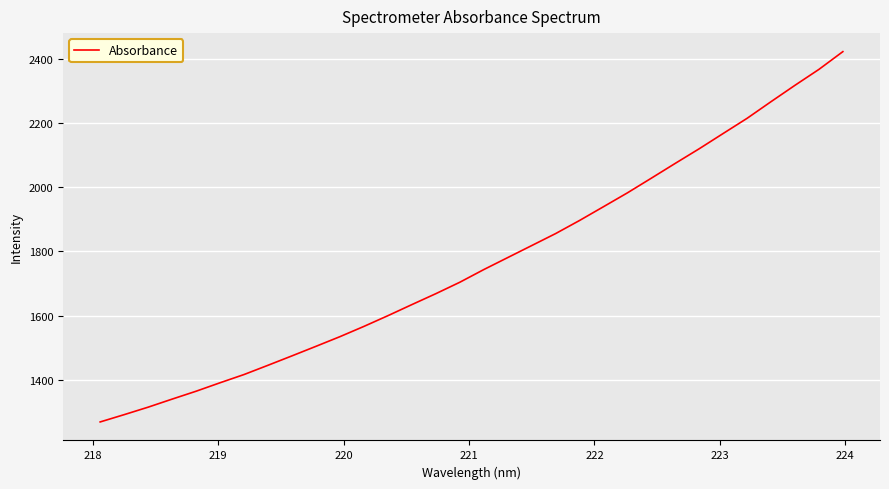

What is the greatest value displayed?

2422.0